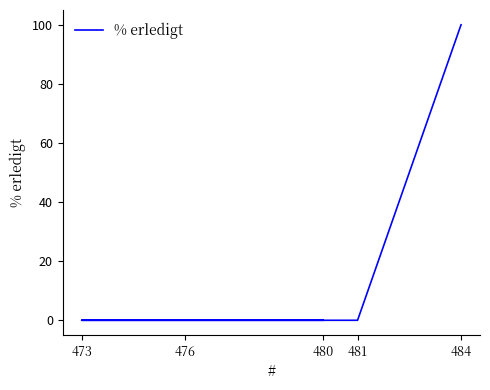

Is it true that the value at 484 is 100?

True